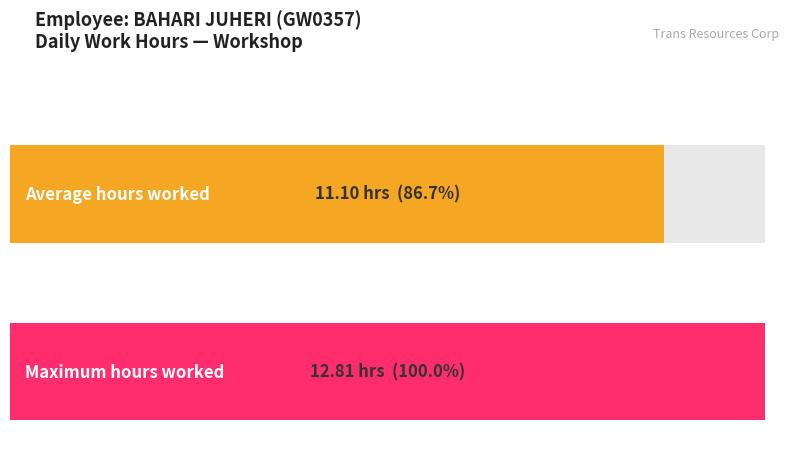

True or false: the data shows 4.3 at 5.

False